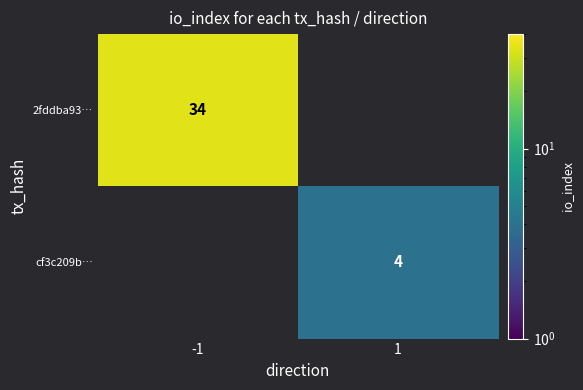

Is it true that 2fddba93… equals 44 at -1?

False